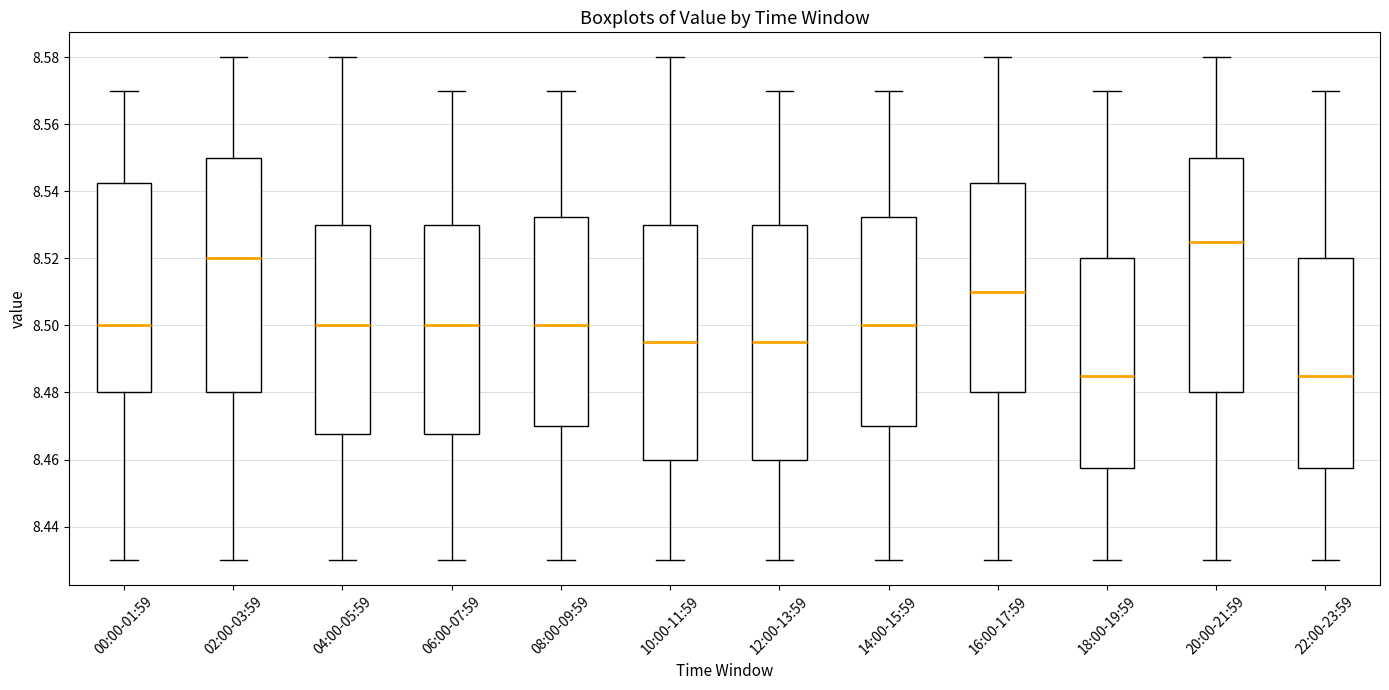

Reading left to right, transcribe this box plot: for each box, give where its median line is, the range the box spans, and where its two whiskers end, as read against the y-axis. The values are not printed on the chart, so give them approximately, as read against the axis.

00:00-01:59: median 8.500, box 8.480 to 8.542, whiskers 8.430 to 8.570
02:00-03:59: median 8.520, box 8.480 to 8.550, whiskers 8.430 to 8.580
04:00-05:59: median 8.500, box 8.468 to 8.530, whiskers 8.430 to 8.580
06:00-07:59: median 8.500, box 8.468 to 8.530, whiskers 8.430 to 8.570
08:00-09:59: median 8.500, box 8.470 to 8.532, whiskers 8.430 to 8.570
10:00-11:59: median 8.496, box 8.460 to 8.530, whiskers 8.430 to 8.580
12:00-13:59: median 8.496, box 8.460 to 8.530, whiskers 8.430 to 8.570
14:00-15:59: median 8.500, box 8.470 to 8.532, whiskers 8.430 to 8.570
16:00-17:59: median 8.510, box 8.480 to 8.542, whiskers 8.430 to 8.580
18:00-19:59: median 8.486, box 8.458 to 8.520, whiskers 8.430 to 8.570
20:00-21:59: median 8.526, box 8.480 to 8.550, whiskers 8.430 to 8.580
22:00-23:59: median 8.486, box 8.458 to 8.520, whiskers 8.430 to 8.570